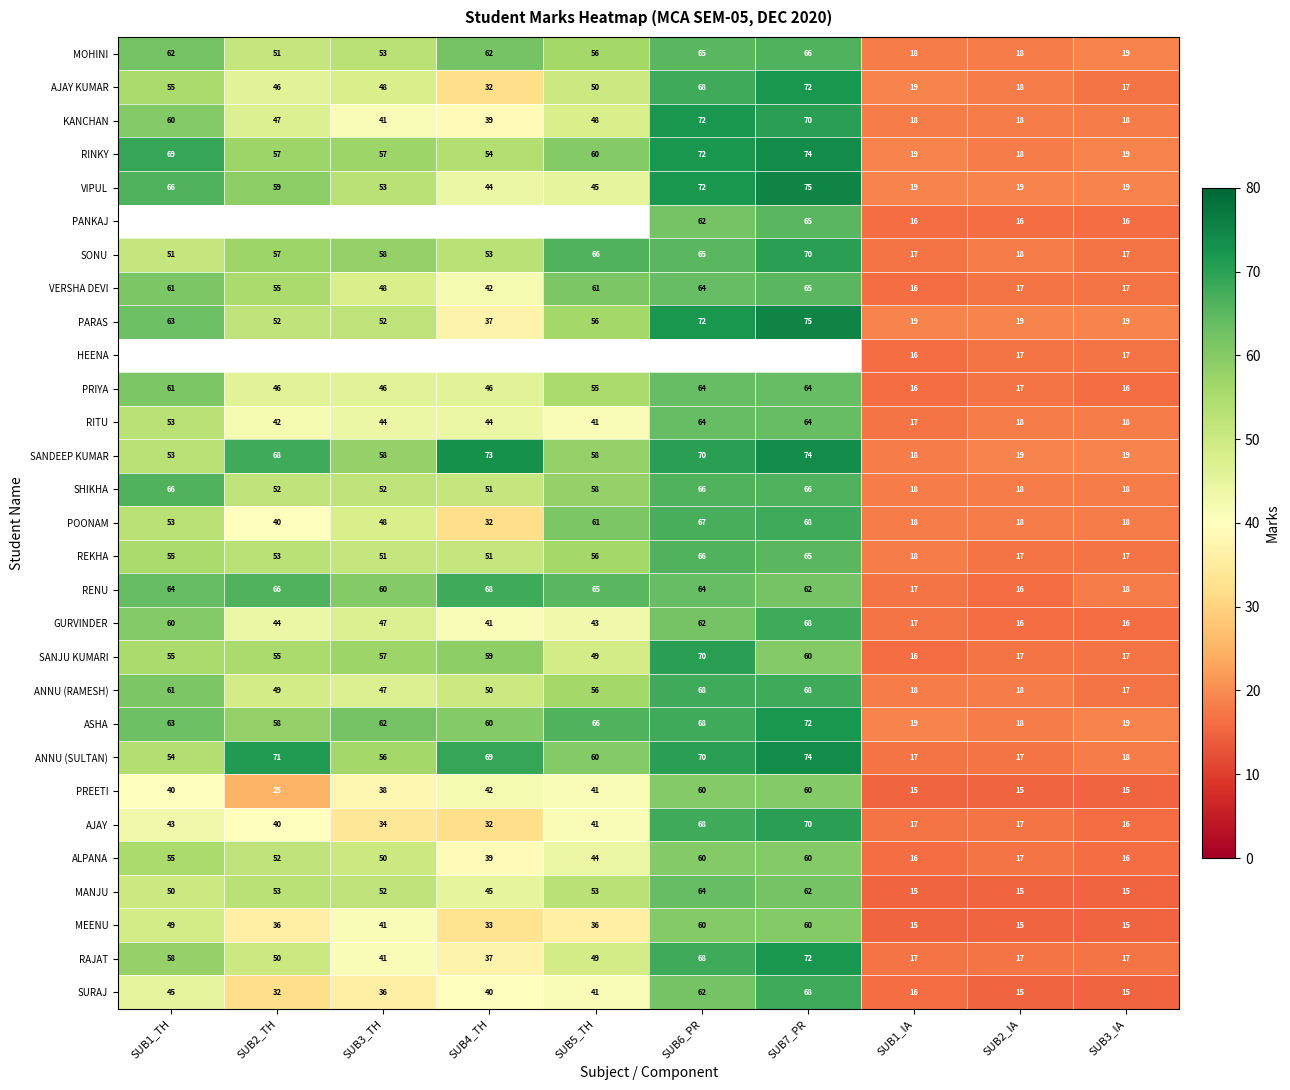

What is the difference between the highest and lowest values at SUB1_IA?

4